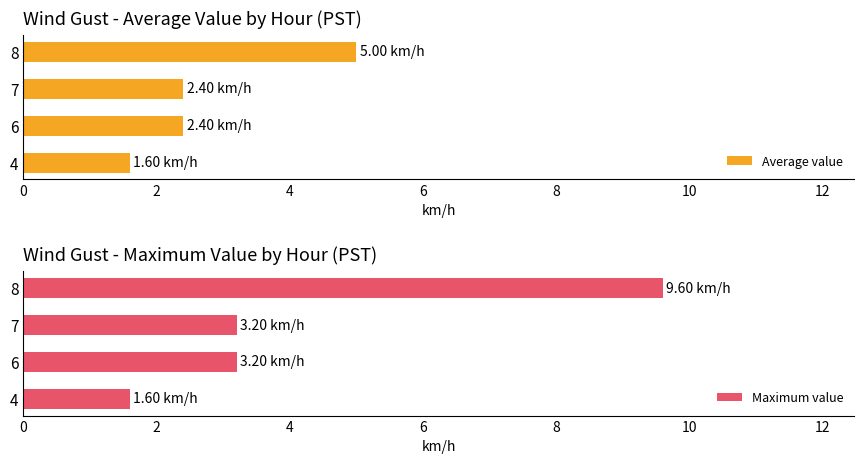

How many groups of bars are there?

4